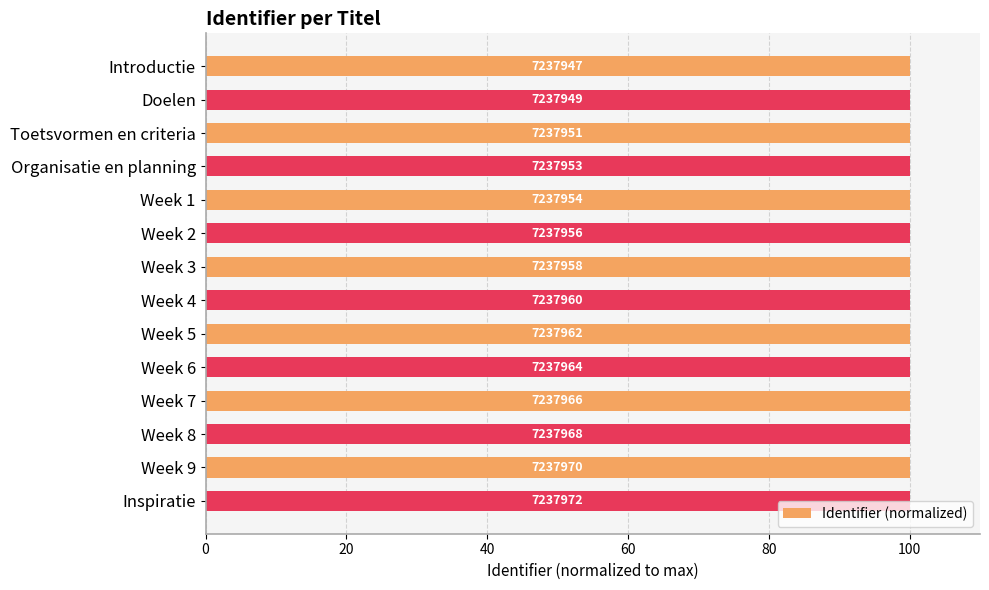

Does the chart contain any negative values?

No